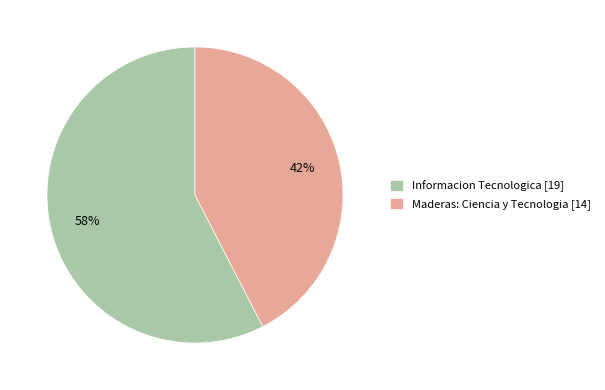

Is the sum of Maderas: Ciencia y Tecnologia and Informacion Tecnologica greater than half?

Yes